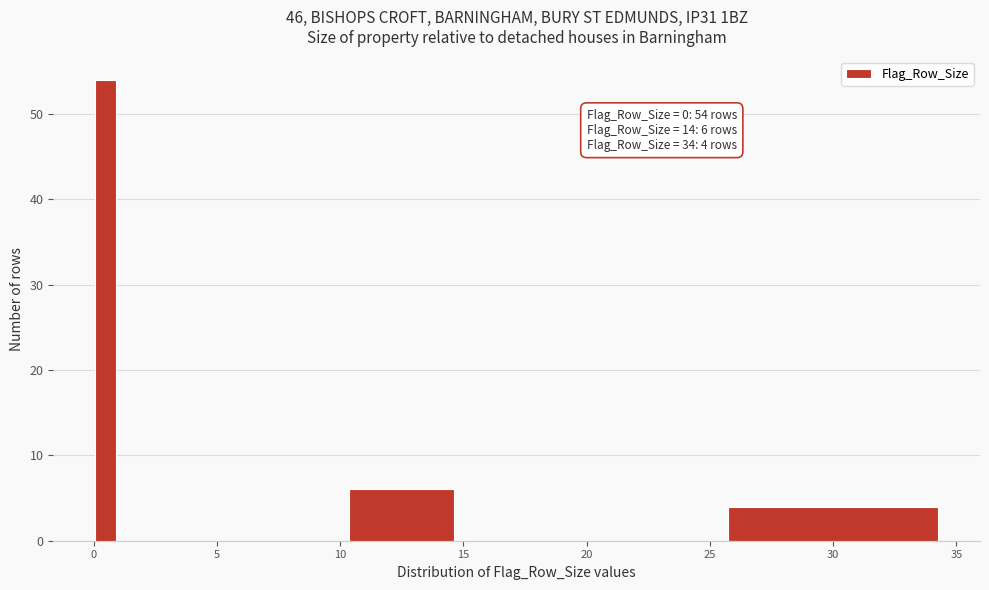

Around what value on the x-axis is the tallest bar? Give the approximate position of its centre, as read against the axis.

0.5